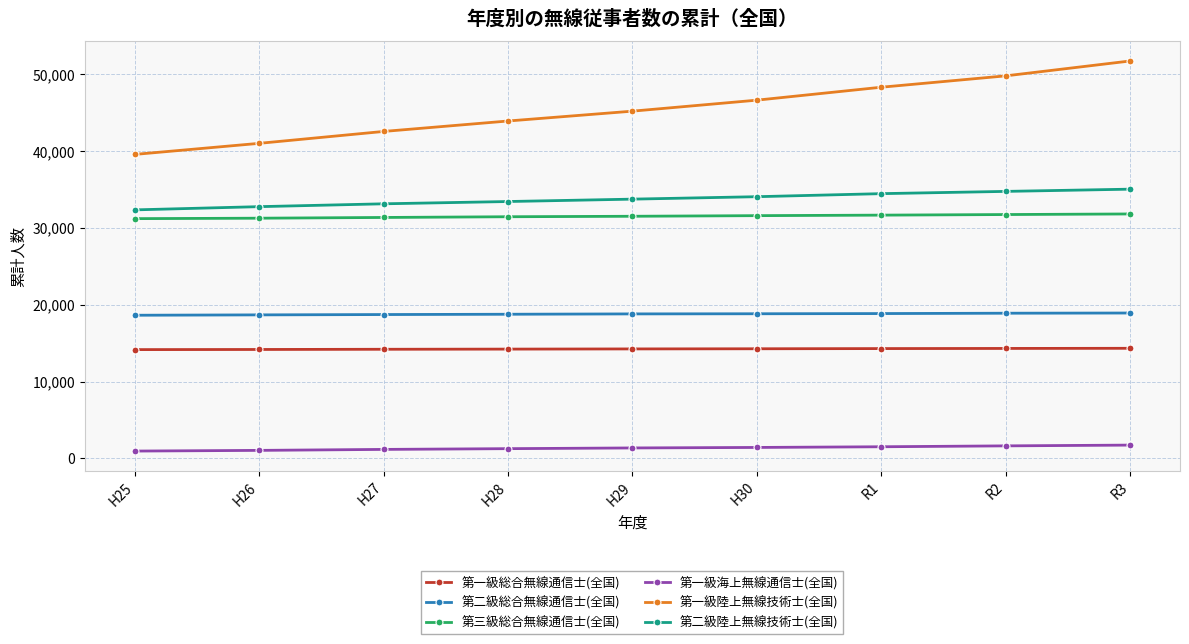

True or false: 第一級海上無線通信士(全国) and 第一級陸上無線技術士(全国) intersect in this chart.

False